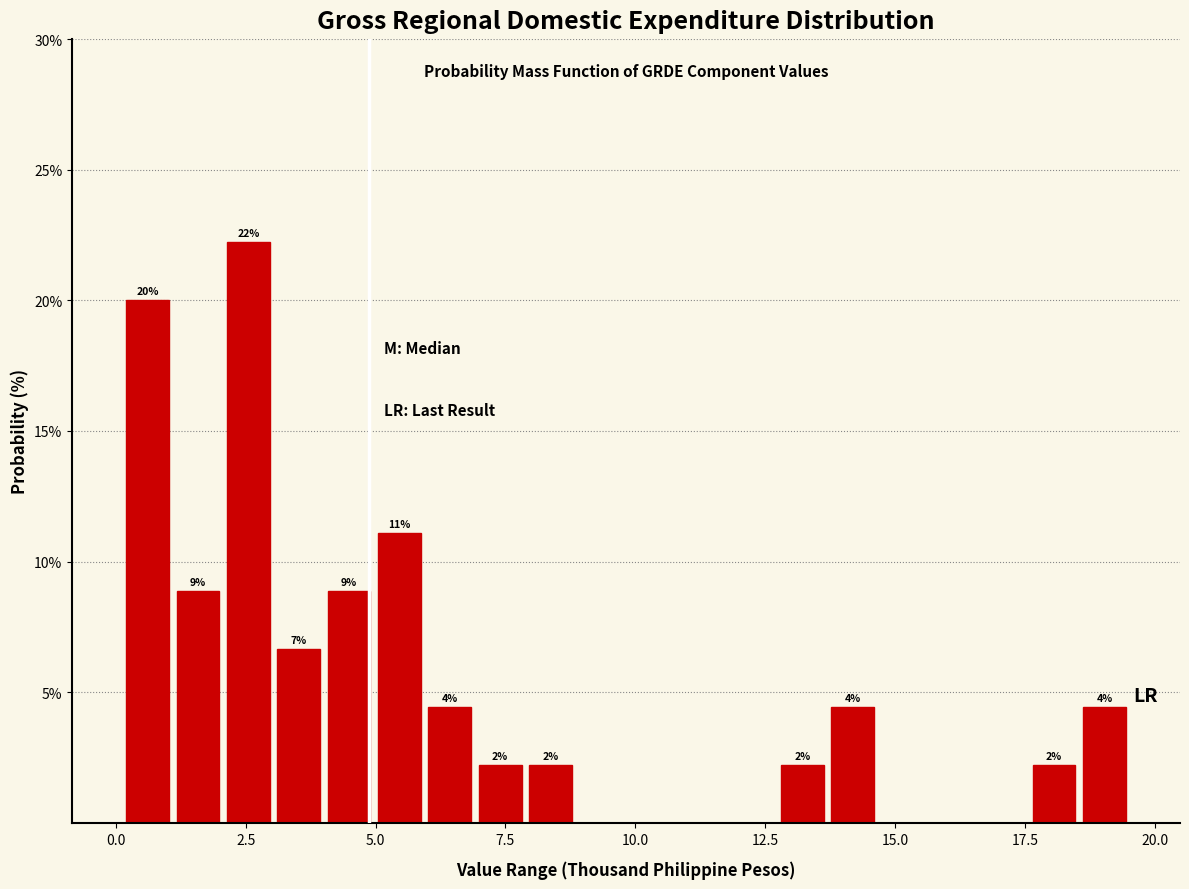

Read against the x-axis, roughly where is the centre of the tallest bar?

2.5